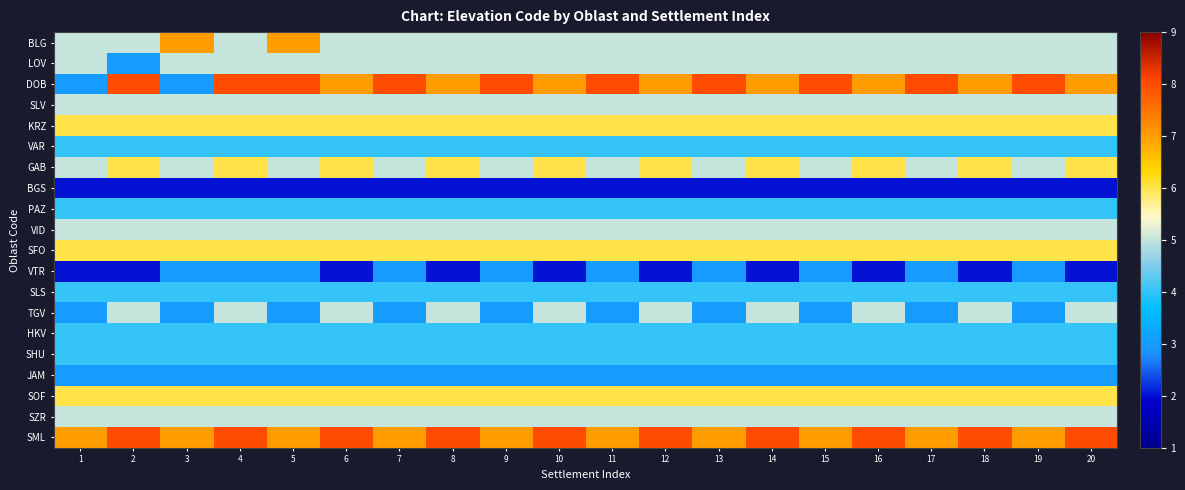

Reading left to right, transcribe all the data shown in this chart.

BLG: 1=5	2=5	3=7	4=5	5=7	6=5	7=5	8=5	9=5	10=5	11=5	12=5	13=5	14=5	15=5	16=5	17=5	18=5	19=5	20=5
LOV: 1=5	2=3	3=5	4=5	5=5	6=5	7=5	8=5	9=5	10=5	11=5	12=5	13=5	14=5	15=5	16=5	17=5	18=5	19=5	20=5
DOB: 1=3	2=8	3=3	4=8	5=8	6=7	7=8	8=7	9=8	10=7	11=8	12=7	13=8	14=7	15=8	16=7	17=8	18=7	19=8	20=7
SLV: 1=5	2=5	3=5	4=5	5=5	6=5	7=5	8=5	9=5	10=5	11=5	12=5	13=5	14=5	15=5	16=5	17=5	18=5	19=5	20=5
KRZ: 1=6	2=6	3=6	4=6	5=6	6=6	7=6	8=6	9=6	10=6	11=6	12=6	13=6	14=6	15=6	16=6	17=6	18=6	19=6	20=6
VAR: 1=4	2=4	3=4	4=4	5=4	6=4	7=4	8=4	9=4	10=4	11=4	12=4	13=4	14=4	15=4	16=4	17=4	18=4	19=4	20=4
GAB: 1=5	2=6	3=5	4=6	5=5	6=6	7=5	8=6	9=5	10=6	11=5	12=6	13=5	14=6	15=5	16=6	17=5	18=6	19=5	20=6
BGS: 1=2	2=2	3=2	4=2	5=2	6=2	7=2	8=2	9=2	10=2	11=2	12=2	13=2	14=2	15=2	16=2	17=2	18=2	19=2	20=2
PAZ: 1=4	2=4	3=4	4=4	5=4	6=4	7=4	8=4	9=4	10=4	11=4	12=4	13=4	14=4	15=4	16=4	17=4	18=4	19=4	20=4
VID: 1=5	2=5	3=5	4=5	5=5	6=5	7=5	8=5	9=5	10=5	11=5	12=5	13=5	14=5	15=5	16=5	17=5	18=5	19=5	20=5
SFO: 1=6	2=6	3=6	4=6	5=6	6=6	7=6	8=6	9=6	10=6	11=6	12=6	13=6	14=6	15=6	16=6	17=6	18=6	19=6	20=6
VTR: 1=2	2=2	3=3	4=3	5=3	6=2	7=3	8=2	9=3	10=2	11=3	12=2	13=3	14=2	15=3	16=2	17=3	18=2	19=3	20=2
SLS: 1=4	2=4	3=4	4=4	5=4	6=4	7=4	8=4	9=4	10=4	11=4	12=4	13=4	14=4	15=4	16=4	17=4	18=4	19=4	20=4
TGV: 1=3	2=5	3=3	4=5	5=3	6=5	7=3	8=5	9=3	10=5	11=3	12=5	13=3	14=5	15=3	16=5	17=3	18=5	19=3	20=5
HKV: 1=4	2=4	3=4	4=4	5=4	6=4	7=4	8=4	9=4	10=4	11=4	12=4	13=4	14=4	15=4	16=4	17=4	18=4	19=4	20=4
SHU: 1=4	2=4	3=4	4=4	5=4	6=4	7=4	8=4	9=4	10=4	11=4	12=4	13=4	14=4	15=4	16=4	17=4	18=4	19=4	20=4
JAM: 1=3	2=3	3=3	4=3	5=3	6=3	7=3	8=3	9=3	10=3	11=3	12=3	13=3	14=3	15=3	16=3	17=3	18=3	19=3	20=3
SOF: 1=6	2=6	3=6	4=6	5=6	6=6	7=6	8=6	9=6	10=6	11=6	12=6	13=6	14=6	15=6	16=6	17=6	18=6	19=6	20=6
SZR: 1=5	2=5	3=5	4=5	5=5	6=5	7=5	8=5	9=5	10=5	11=5	12=5	13=5	14=5	15=5	16=5	17=5	18=5	19=5	20=5
SML: 1=7	2=8	3=7	4=8	5=7	6=8	7=7	8=8	9=7	10=8	11=7	12=8	13=7	14=8	15=7	16=8	17=7	18=8	19=7	20=8